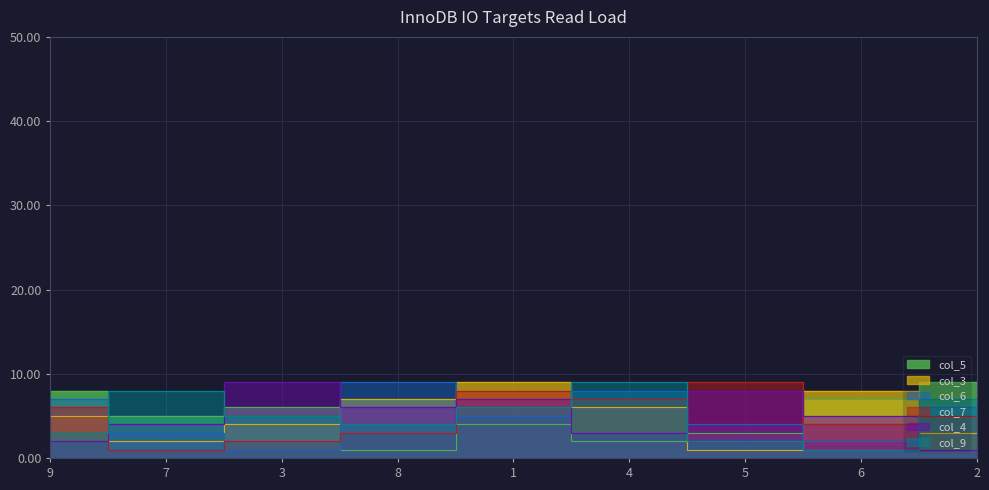

After their last crossing, which series has the higher values: col_3 or col_7?

col_7